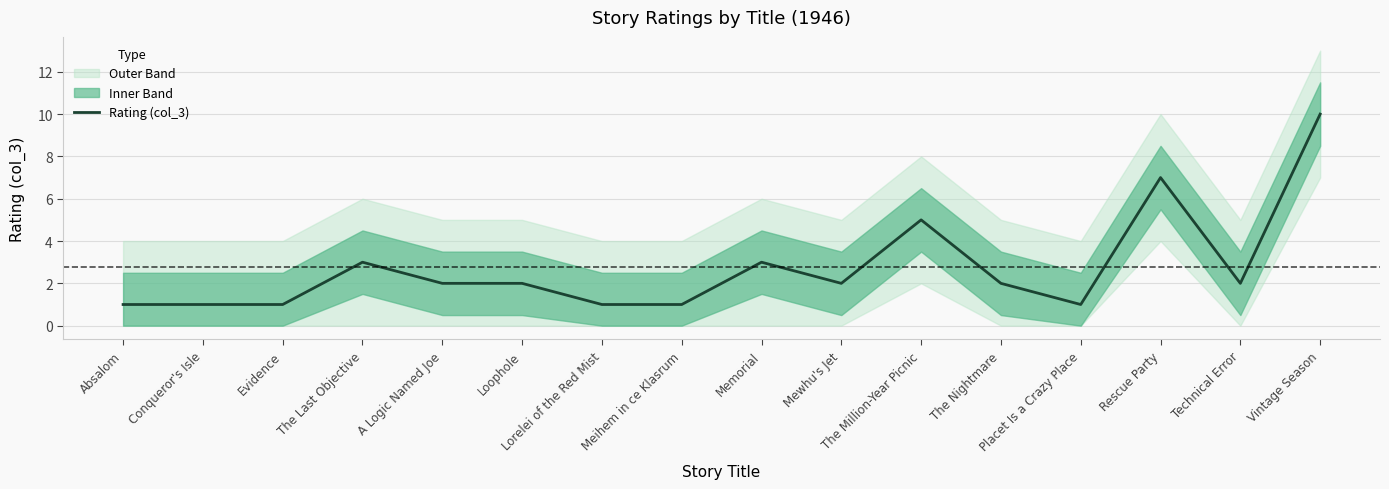

True or false: the data has more than 0 interior local peaks.

True